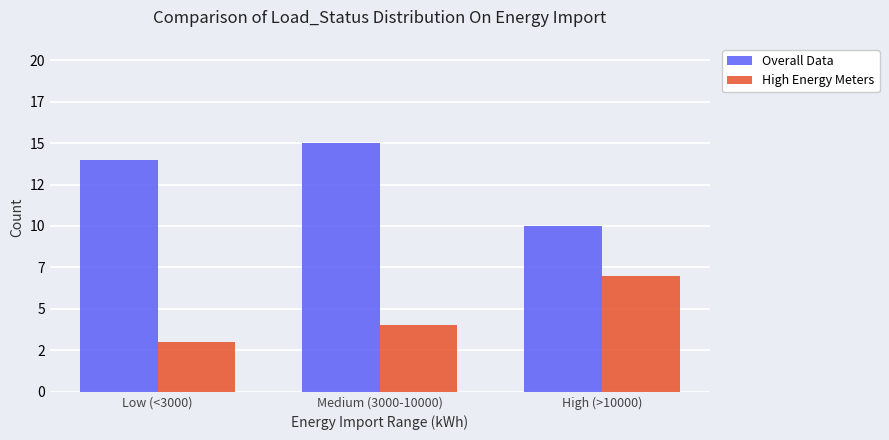

Are the bars horizontal?

No